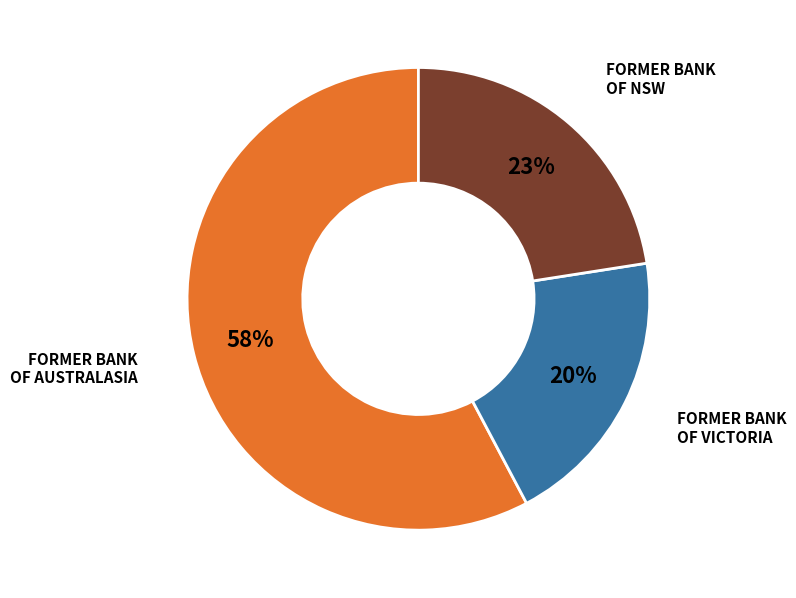

Is it true that FORMER BANK OF NSW is 23% of the pie?

True